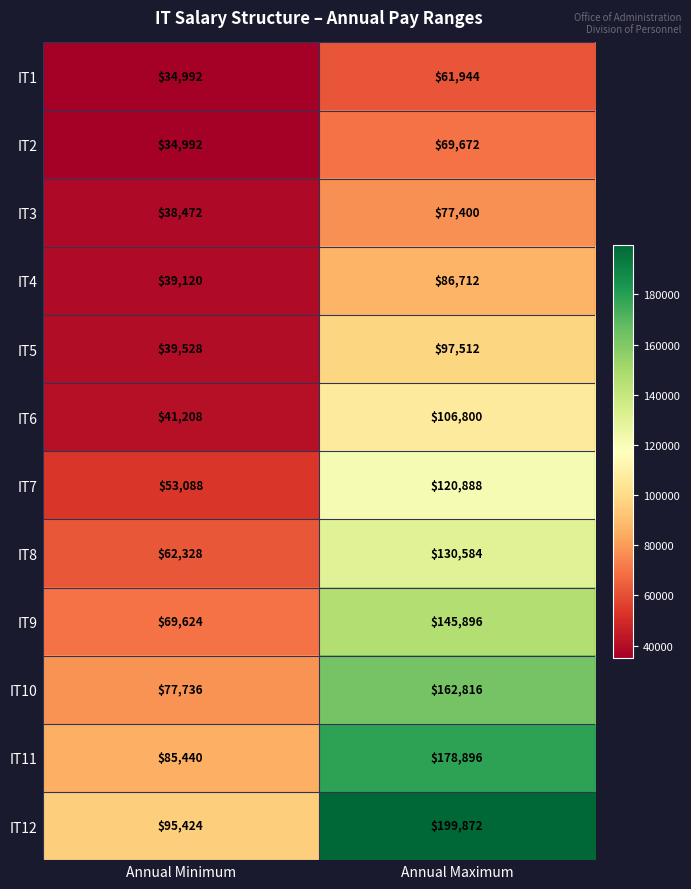

Is it true that IT9 equals 39189 at Annual Minimum?

False